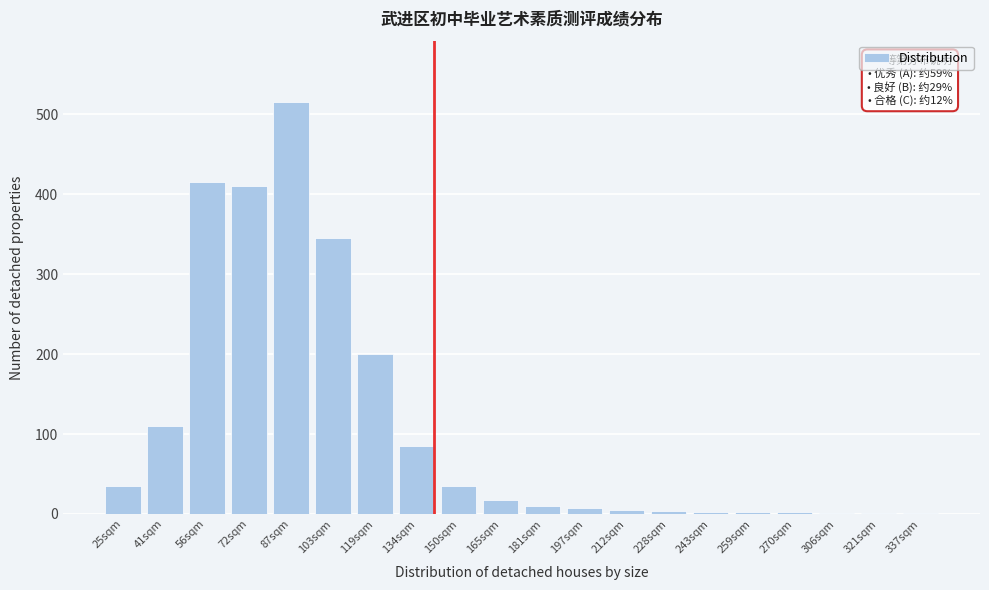

What is the greatest value displayed?

515